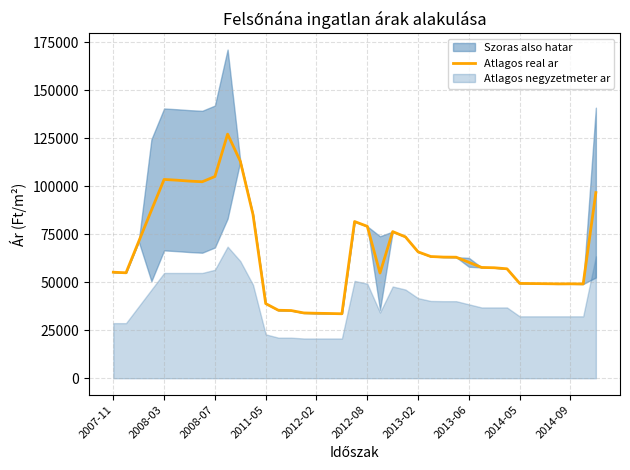

Does the chart have visible grid lines?

Yes